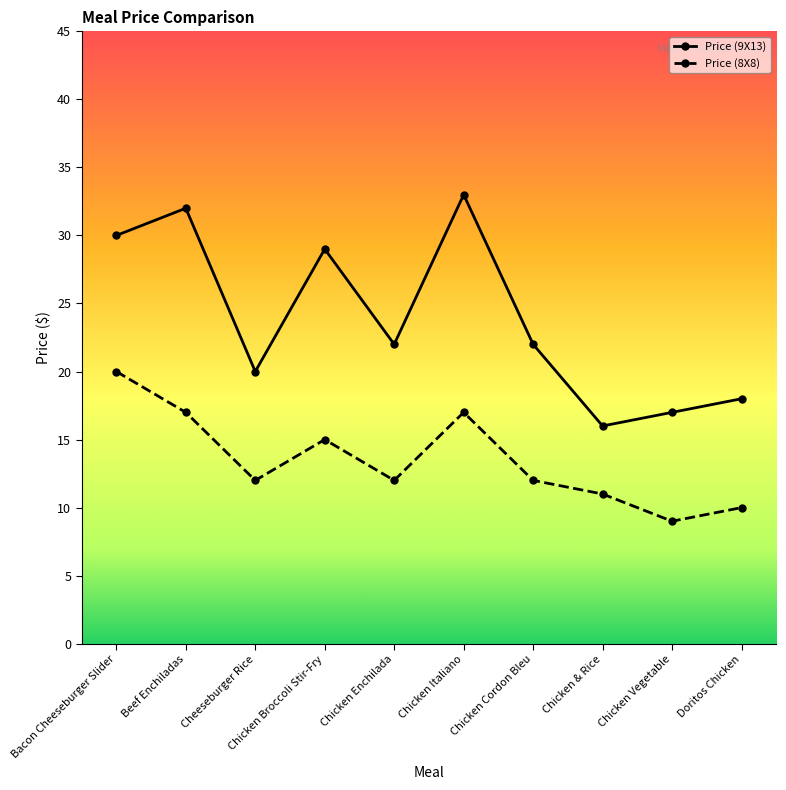

True or false: Price (9X13) and Price (8X8) cross at least once.

False